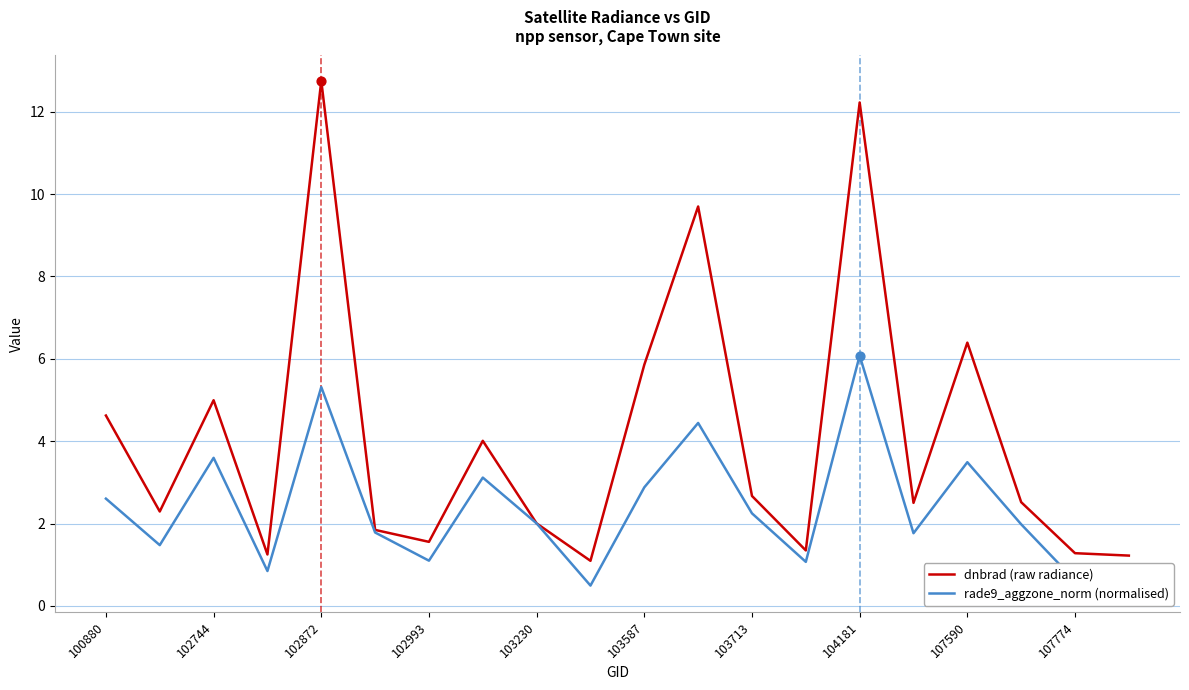

Which series reaches the maximum Y coordinate?

dnbrad (raw radiance)